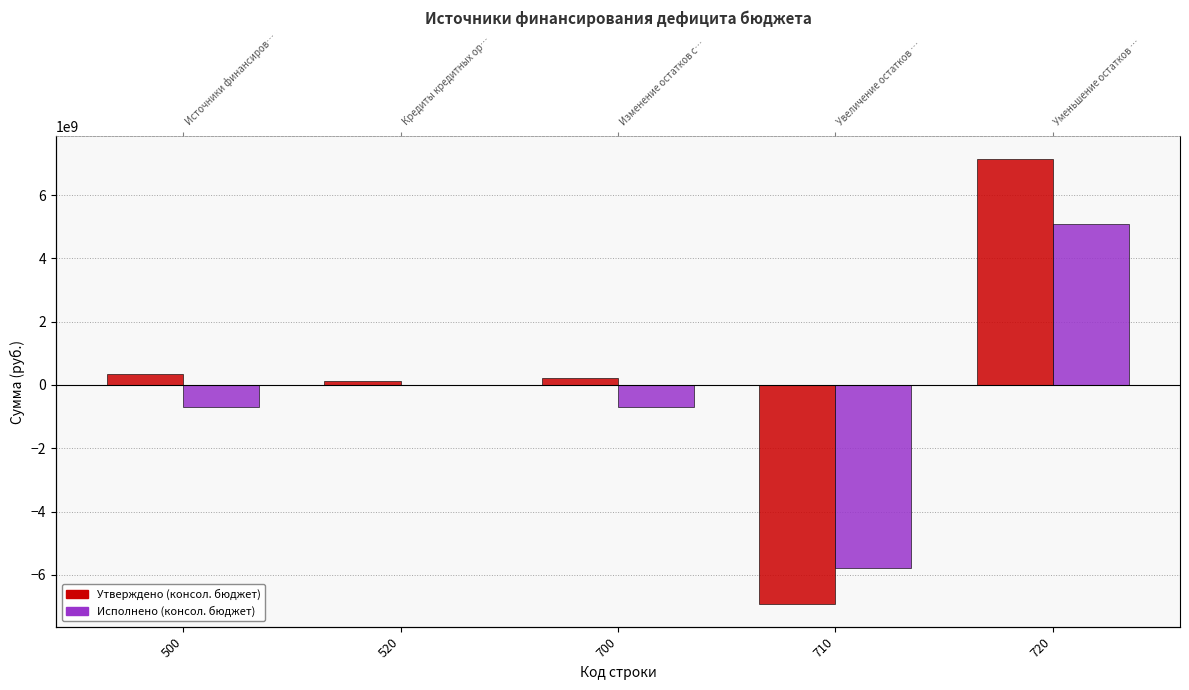

List the series in order of their peak value, lowest first.

Исполнено (консол. бюджет), Утверждено (консол. бюджет)